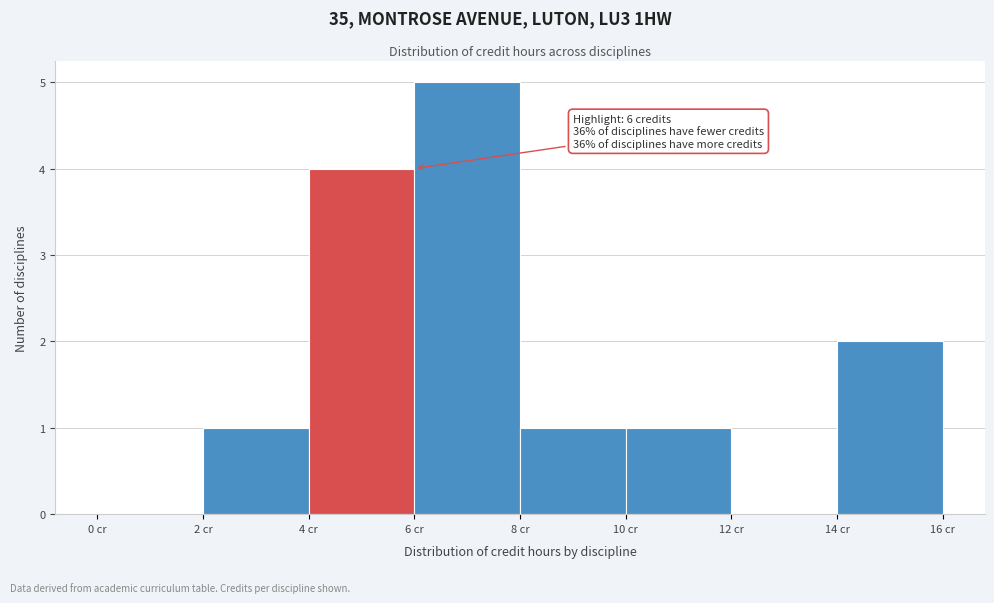

Which range on the x-axis has the tallest bar?

6 to 8